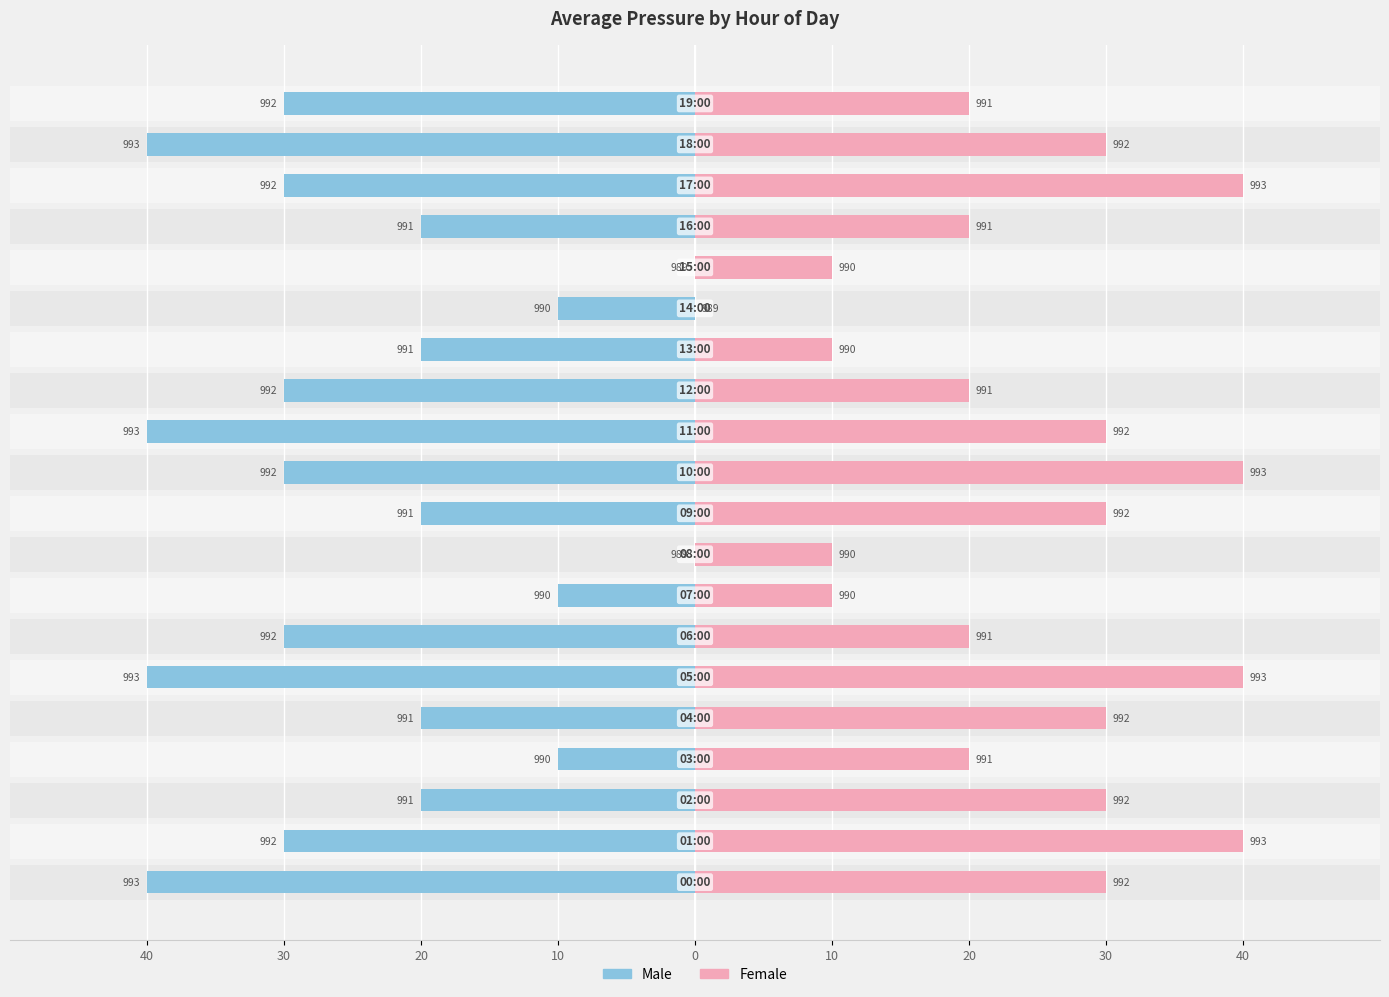

Are the bars horizontal?

Yes